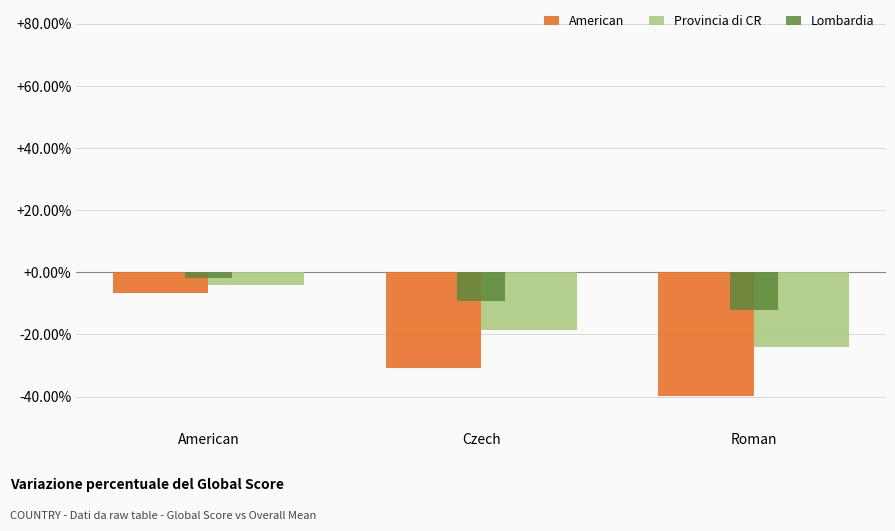

The value of Provincia di CR at Czech is -10.8. True or false?

False